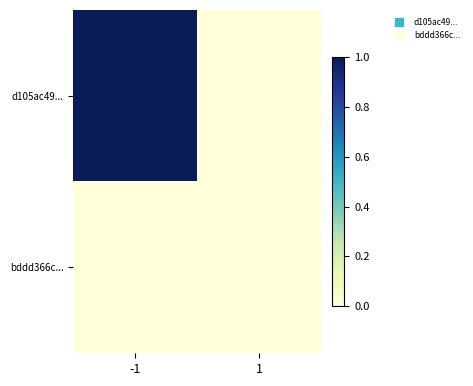

Reading right to left, list all the values displayed in this chart.

d105ac49...: 1=0	-1=1
bddd366c...: 1=0	-1=0